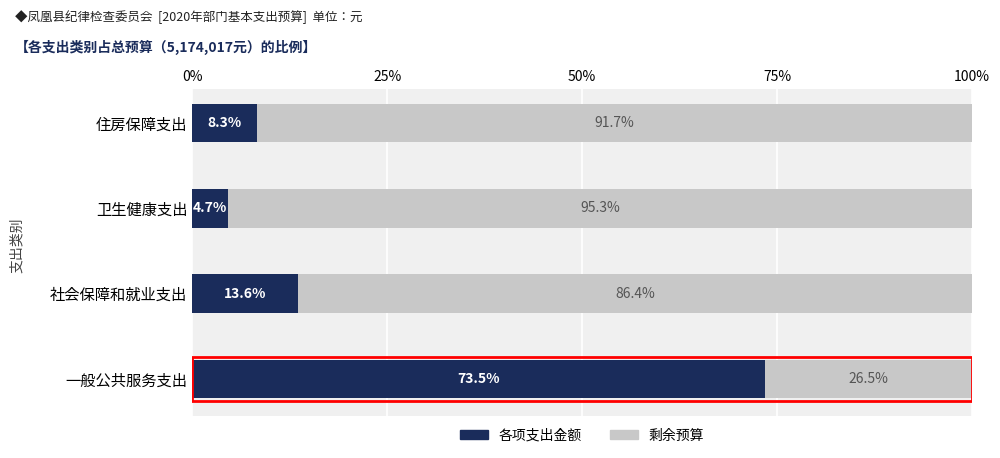

Where is 各项支出金额 nearest to the value 39?

社会保障和就业支出